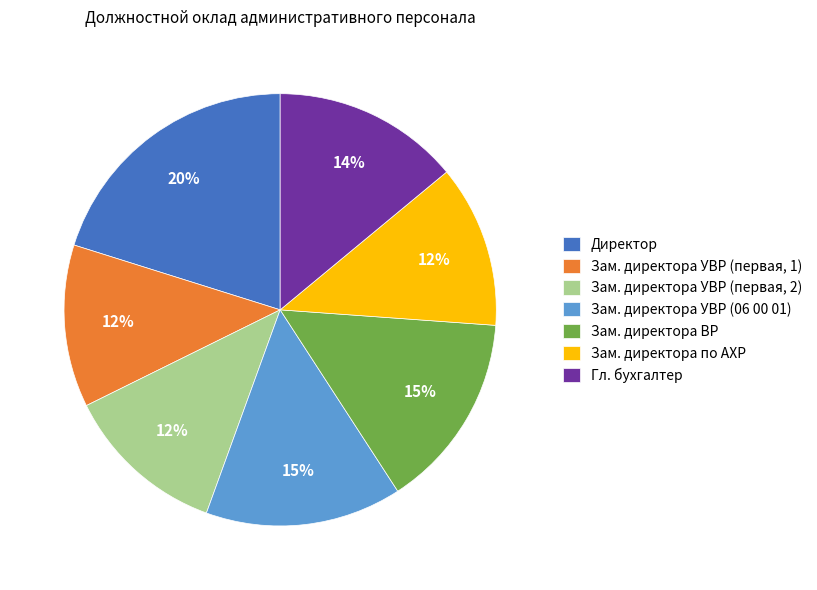

How many segments does this pie chart have?

7